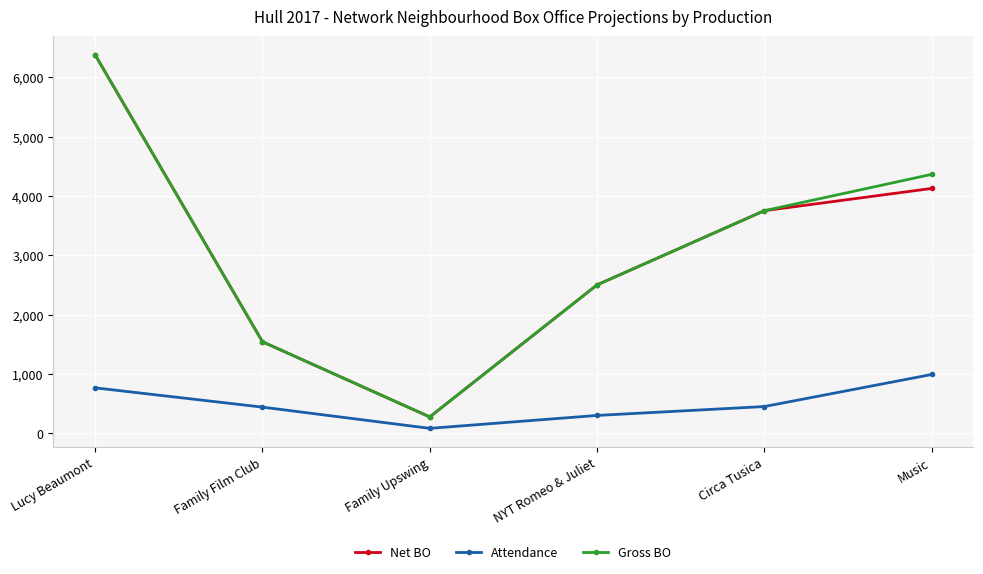

What is the minimum value shown in the chart?

82.5